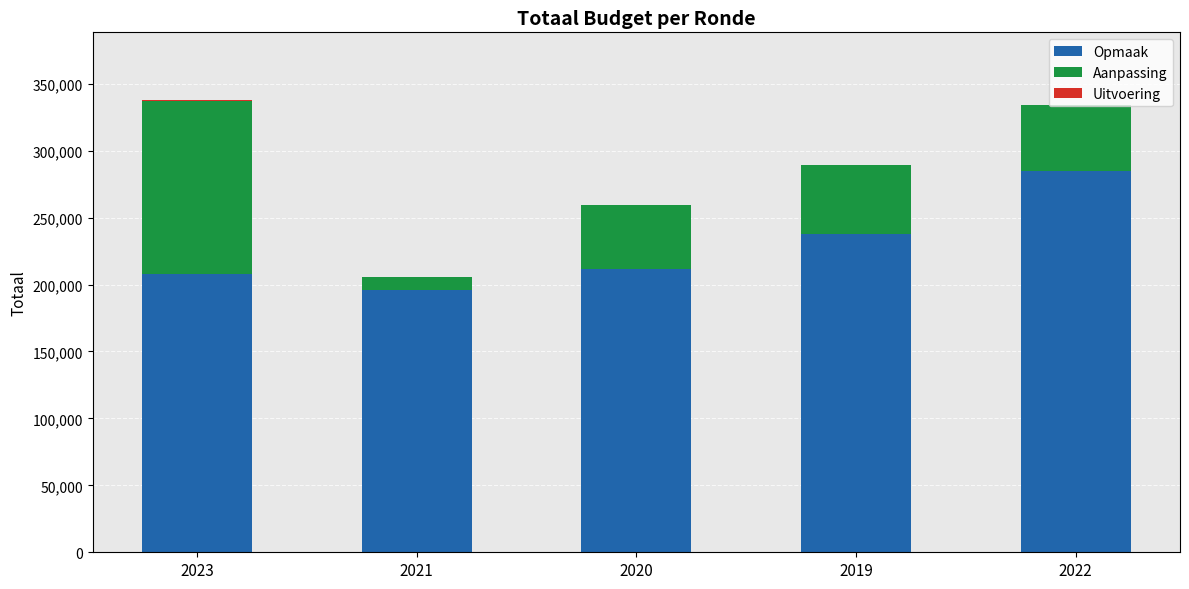

How many series are shown in this chart?

3